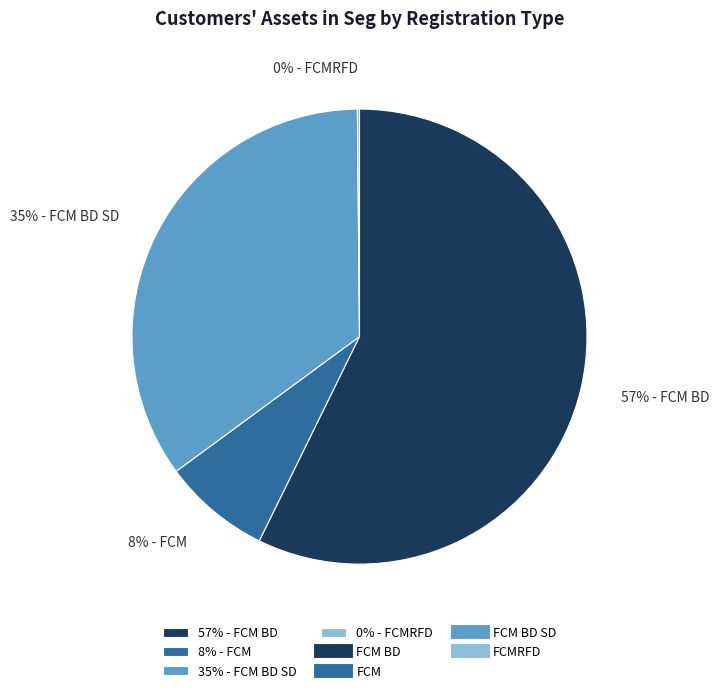

To the nearest percent, what percentage of the pie is 57% - FCM BD?

57%